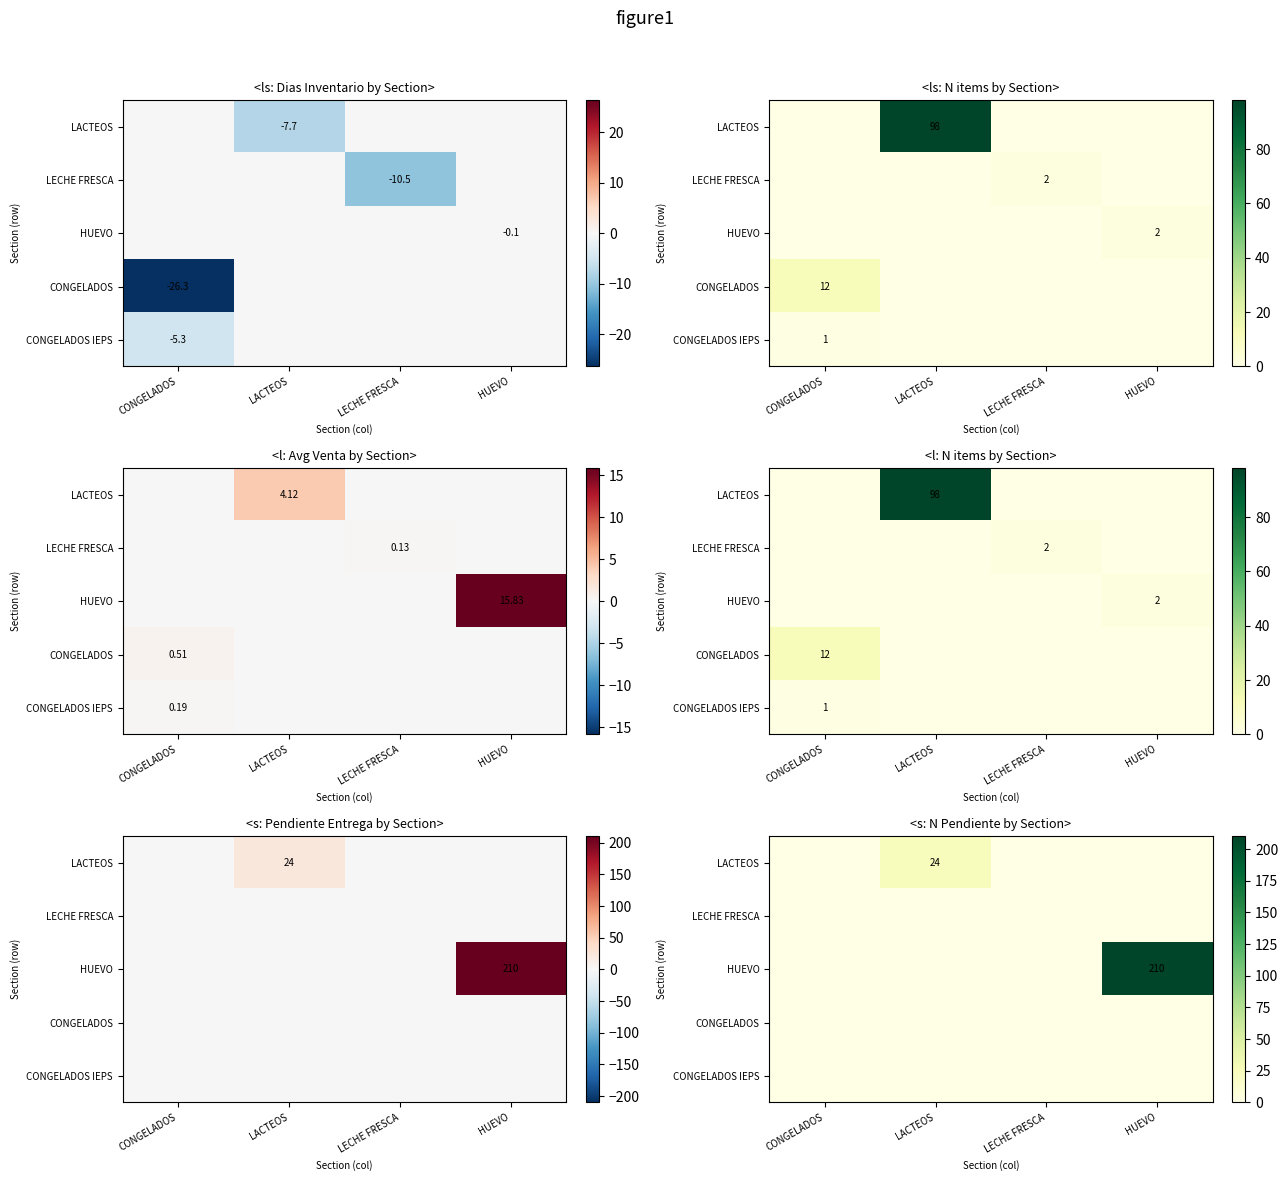

At which label does CONGELADOS reach its minimum?

CONGELADOS